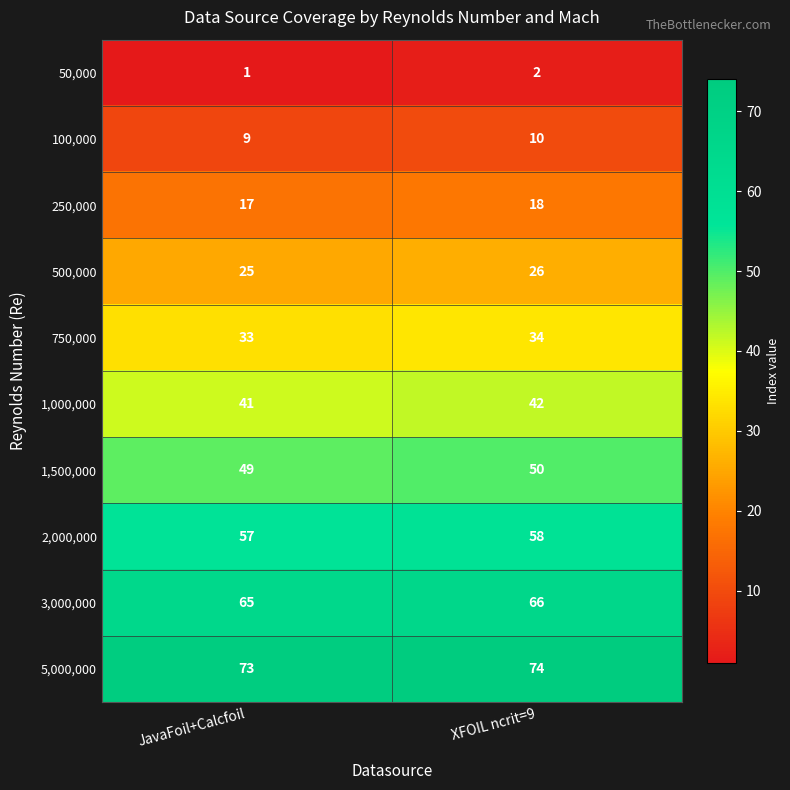

What is the spread (max minus min) of values at JavaFoil+Calcfoil?

72